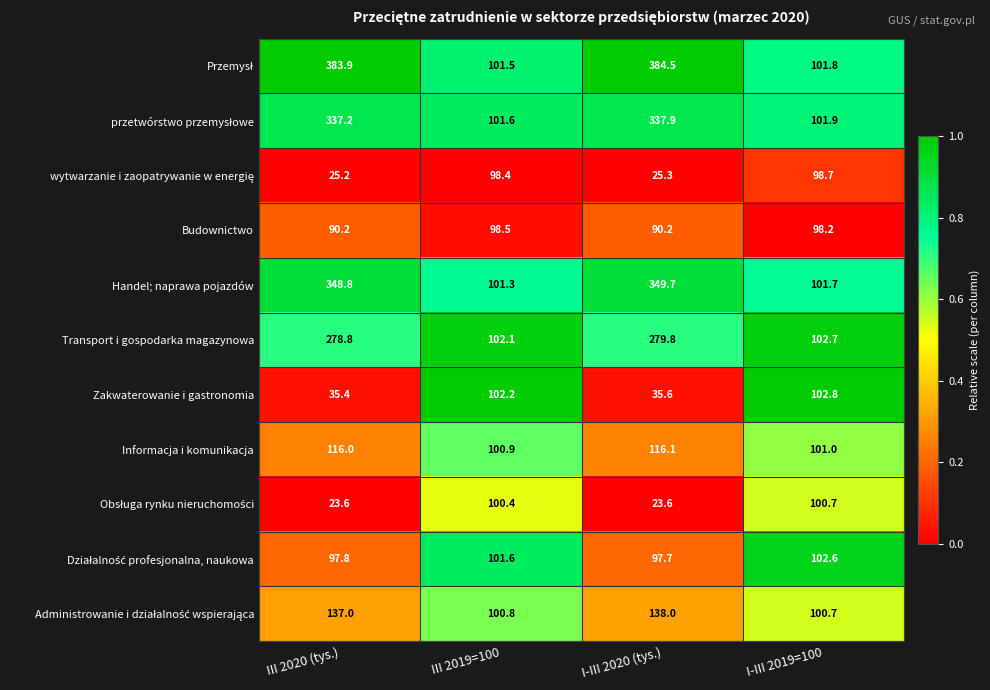

What is the difference between the maximum and minimum values in the Handel; naprawa pojazdów series?

248.4